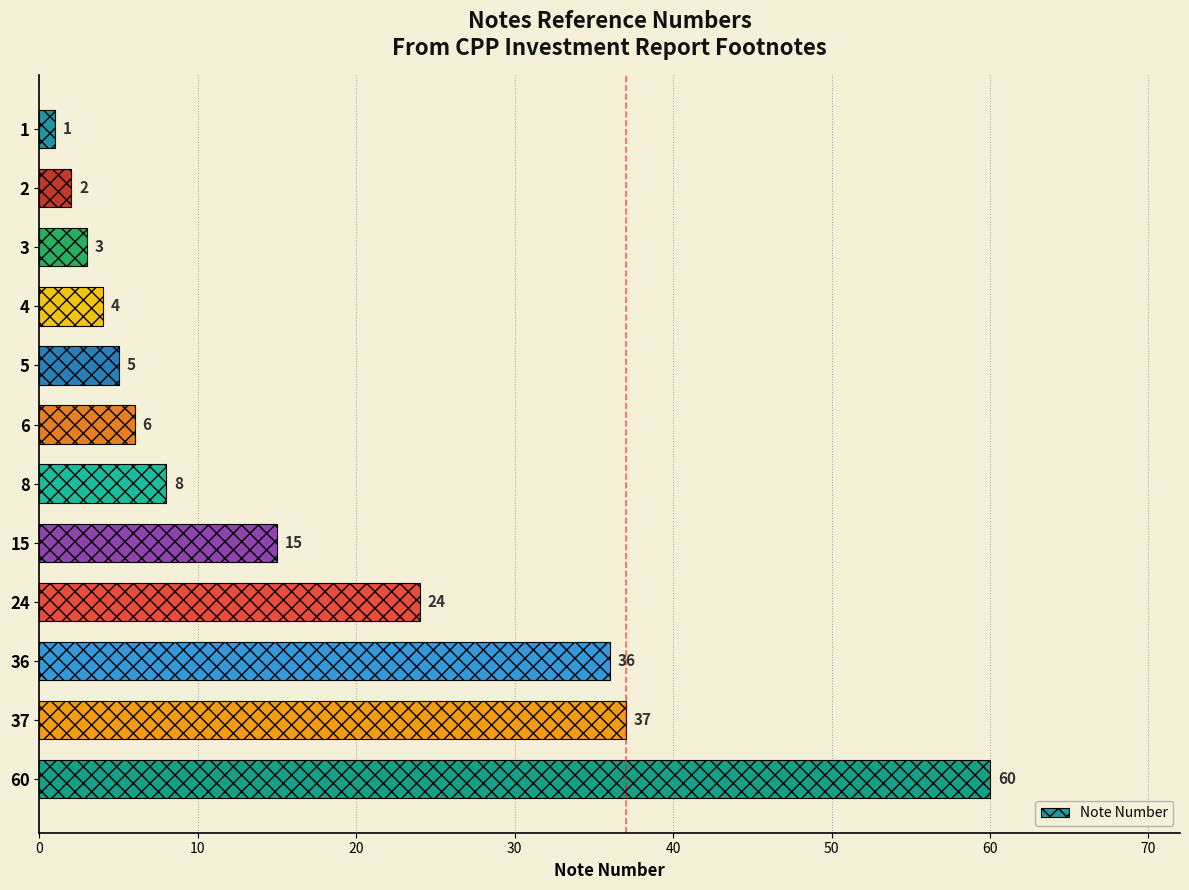

At which label is the value closest to 30?

24